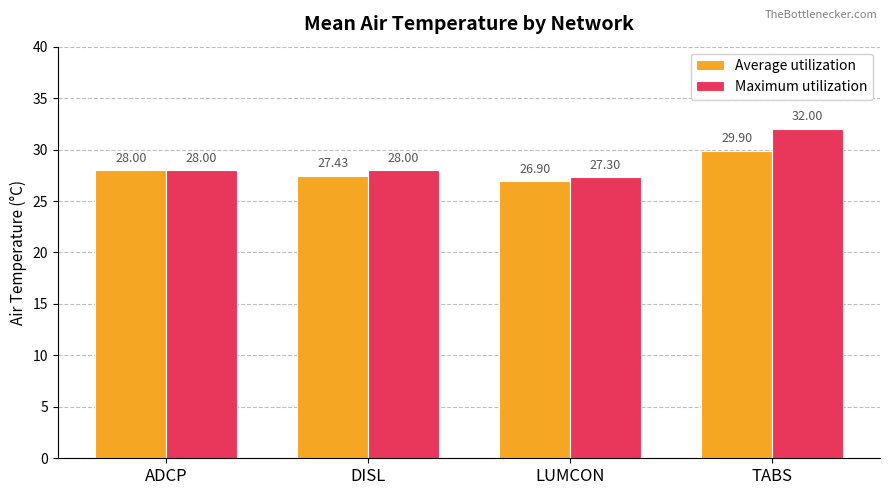

Which category has the highest value in the Maximum utilization series?

TABS